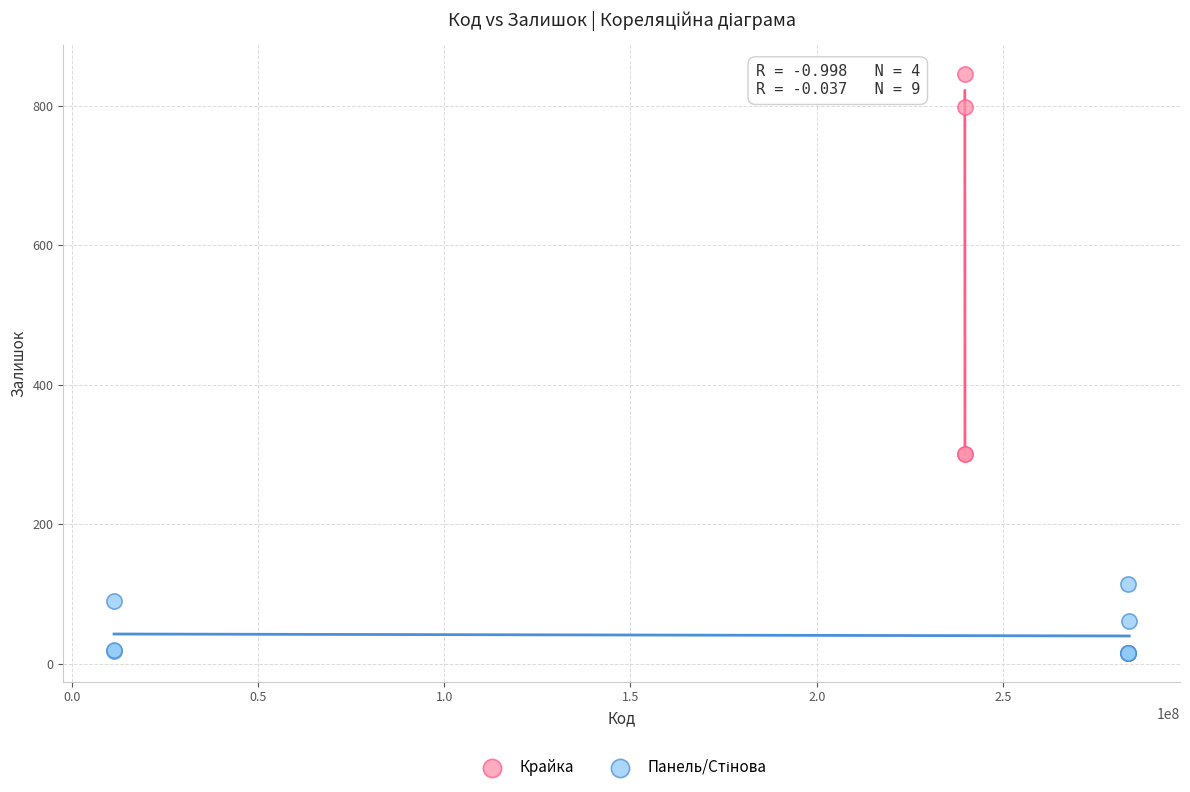

Which series has the largest Y range (max minus min)?

Крайка